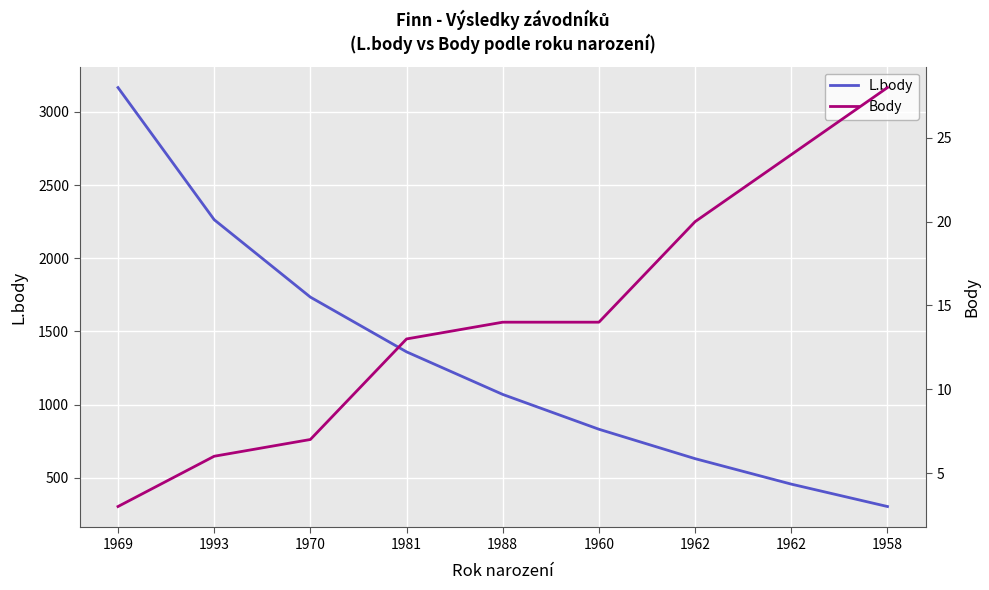

True or false: L.body and Body intersect in this chart.

False